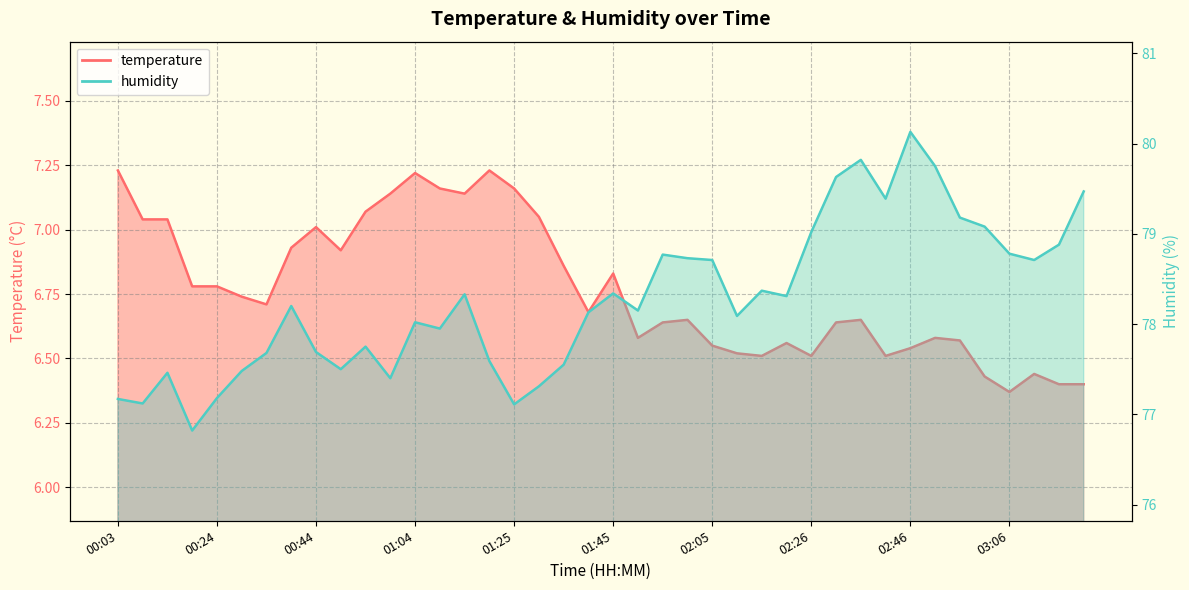

What is the approximate value of humidity at 00:19?

76.8